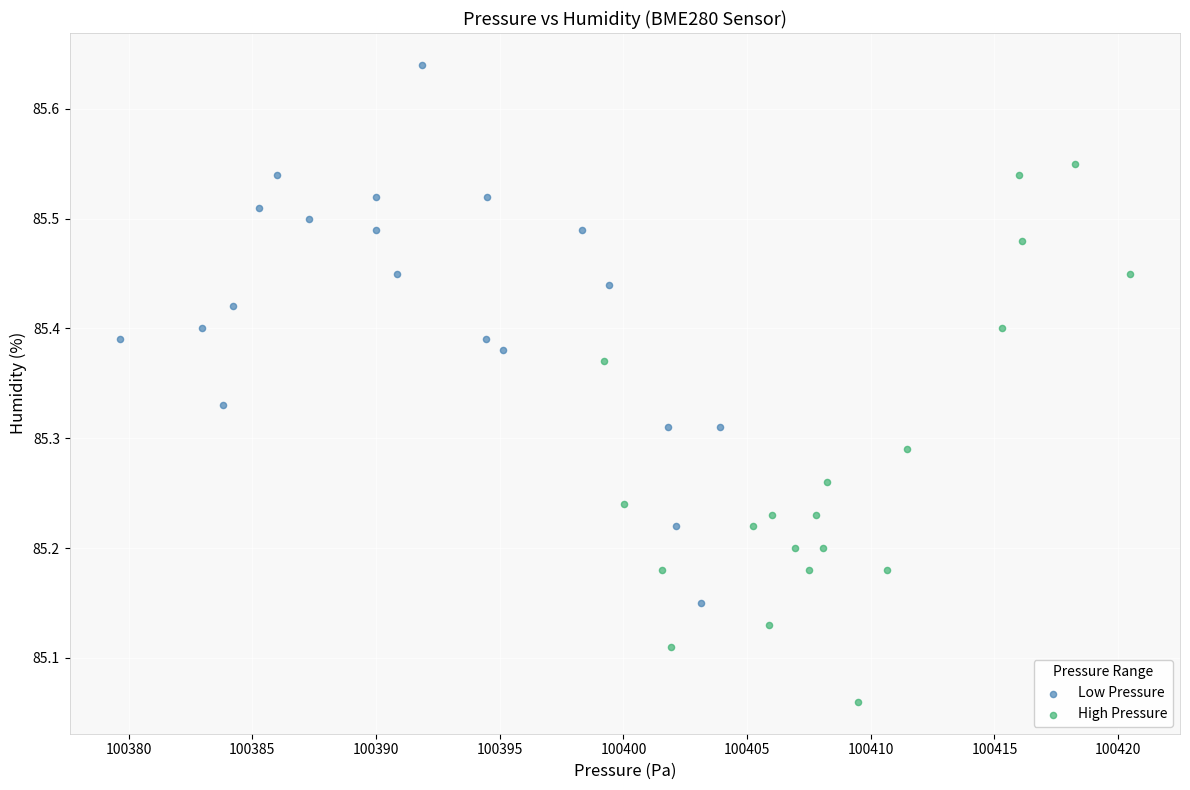

Which series reaches the maximum Y coordinate?

Low Pressure